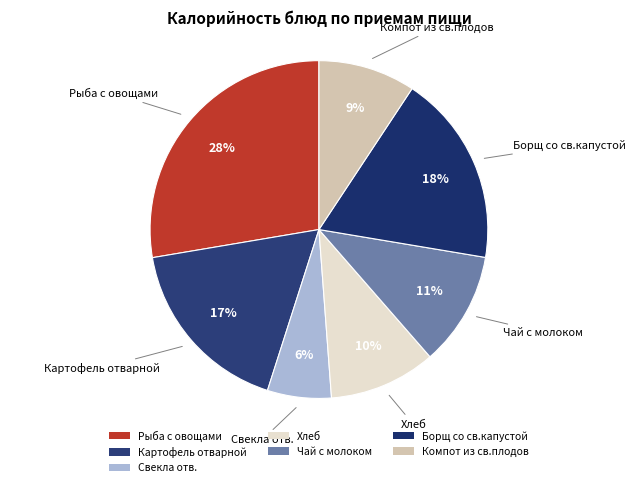

Which category has the biggest portion of the pie?

Рыба с овощами